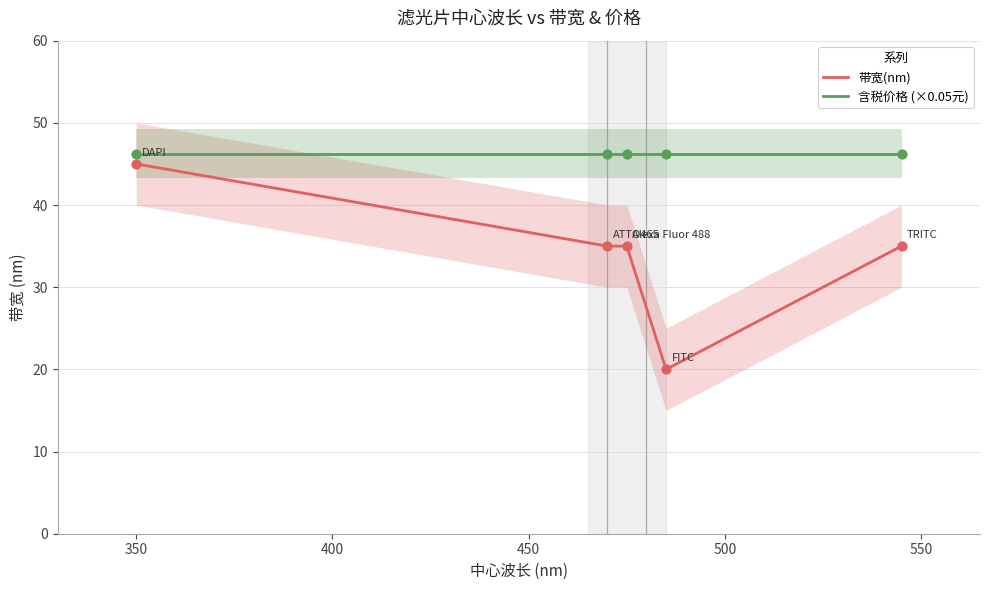

What is the highest value of the 带宽(nm) series?

45.0